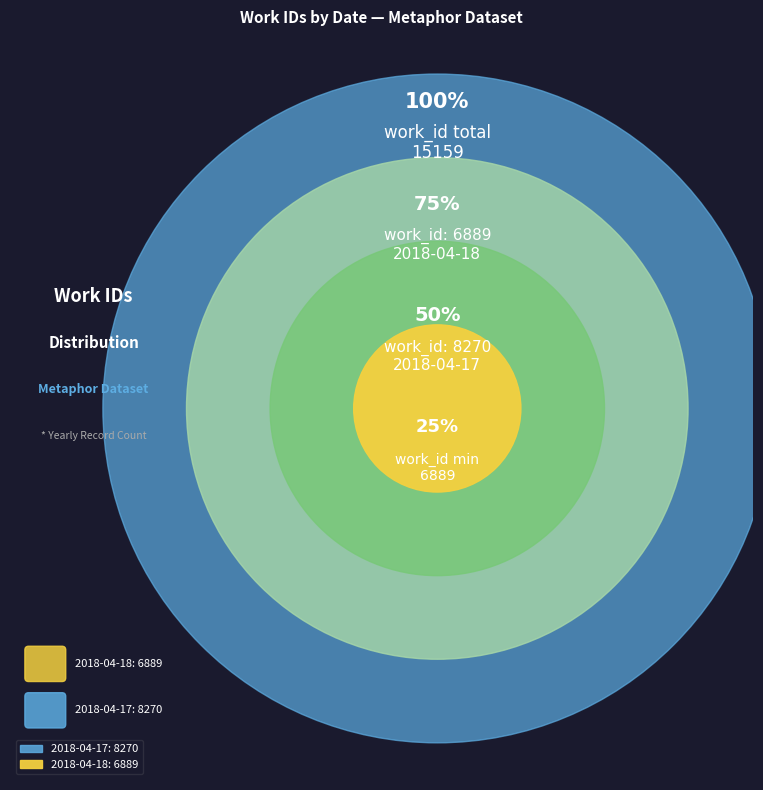

Rank the categories by value from highest to lowest.

2018-04-17, 2018-04-18